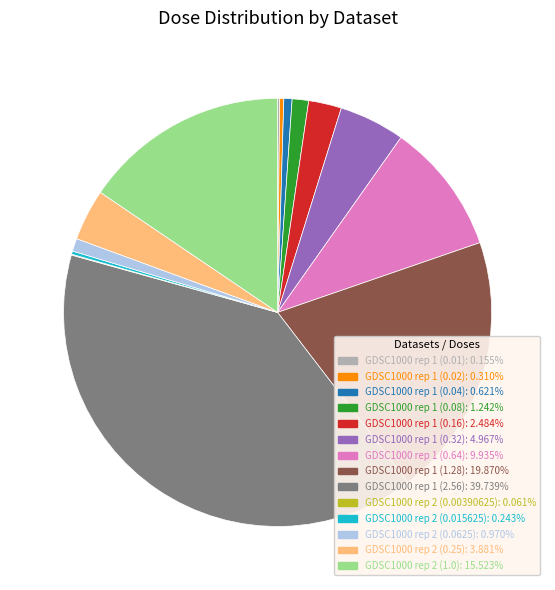

Is the sum of GDSC1000 rep 2 (0.25) and GDSC1000 rep 1 (0.02) greater than half?

No